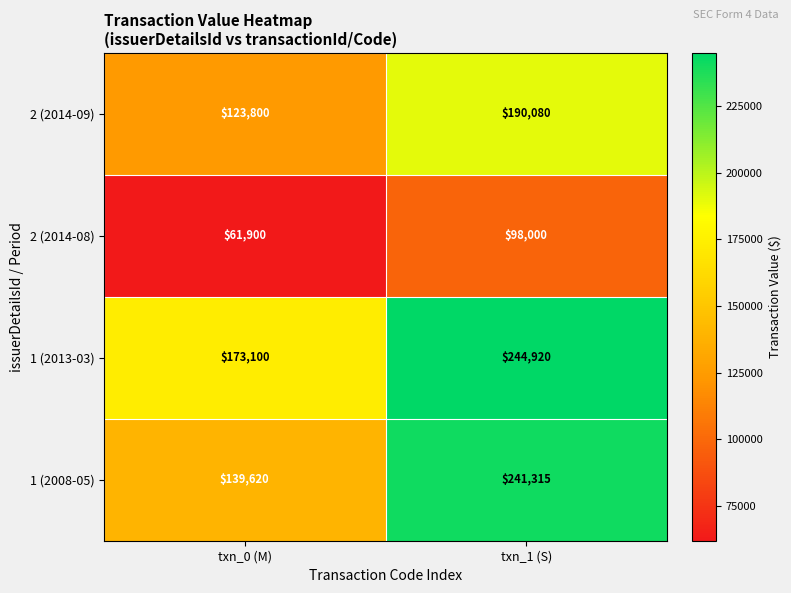

Which category has the highest value in the 2 (2014-09) series?

txn_1 (S)